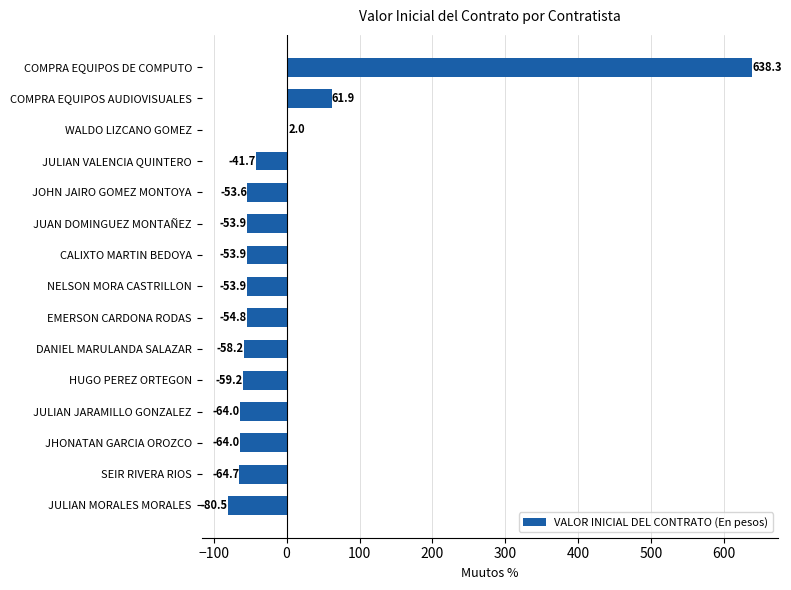

At which label is the value closest to 278?

COMPRA EQUIPOS AUDIOVISUALES